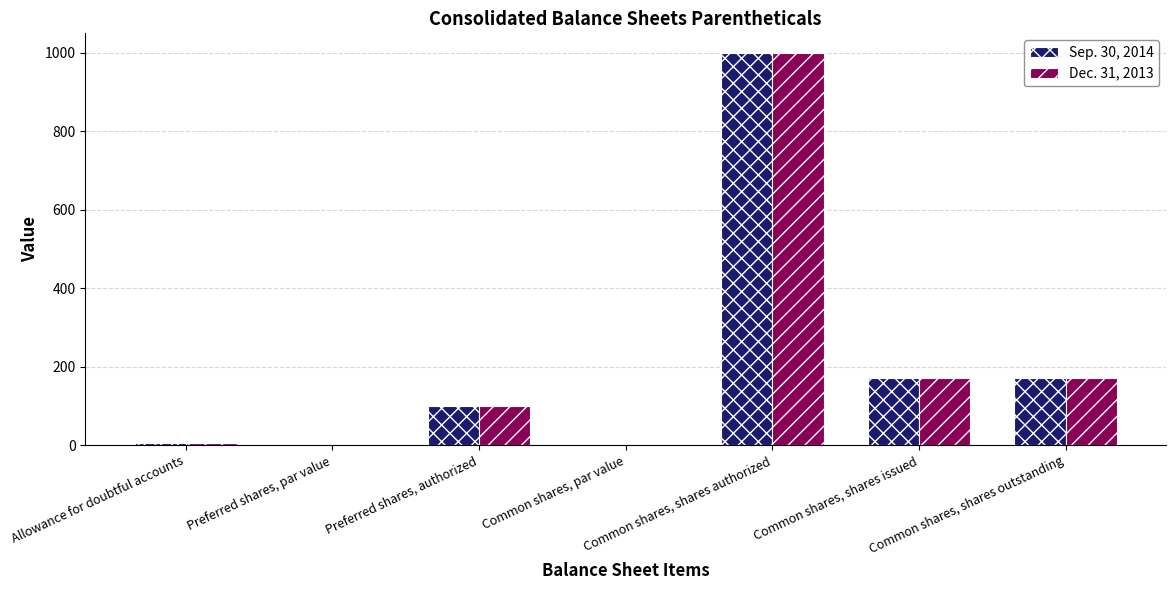

What is the sum of all Dec. 31, 2013 values?

1449.4